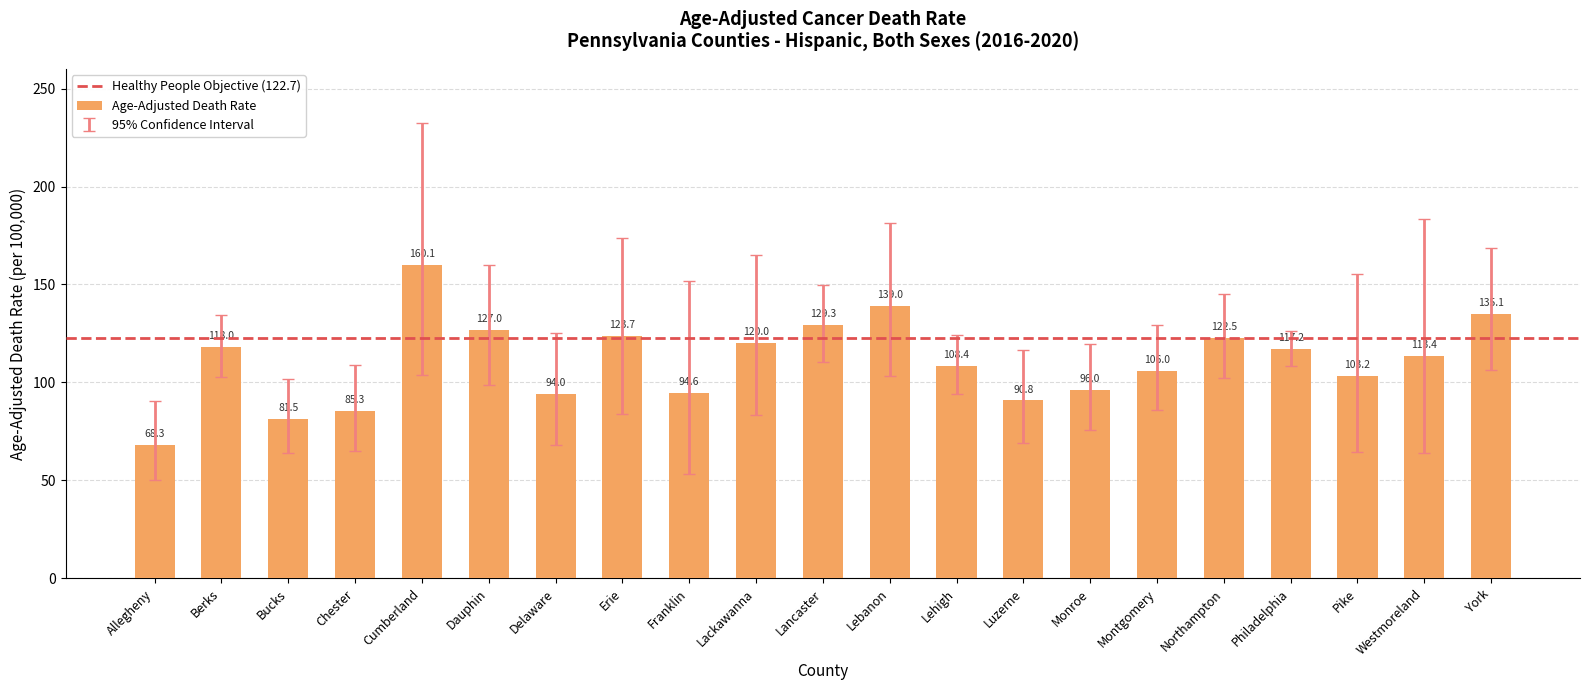

List the labels in order of value, smallest first.

Allegheny, Bucks, Chester, Luzerne, Delaware, Franklin, Monroe, Pike, Montgomery, Lehigh, Westmoreland, Philadelphia, Berks, Lackawanna, Northampton, Erie, Dauphin, Lancaster, York, Lebanon, Cumberland